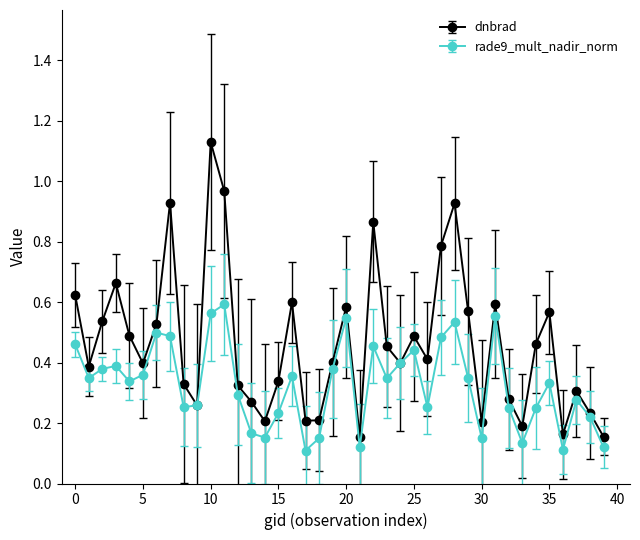

Rank the series by their average value, from lowest to highest.

rade9_mult_nadir_norm, dnbrad